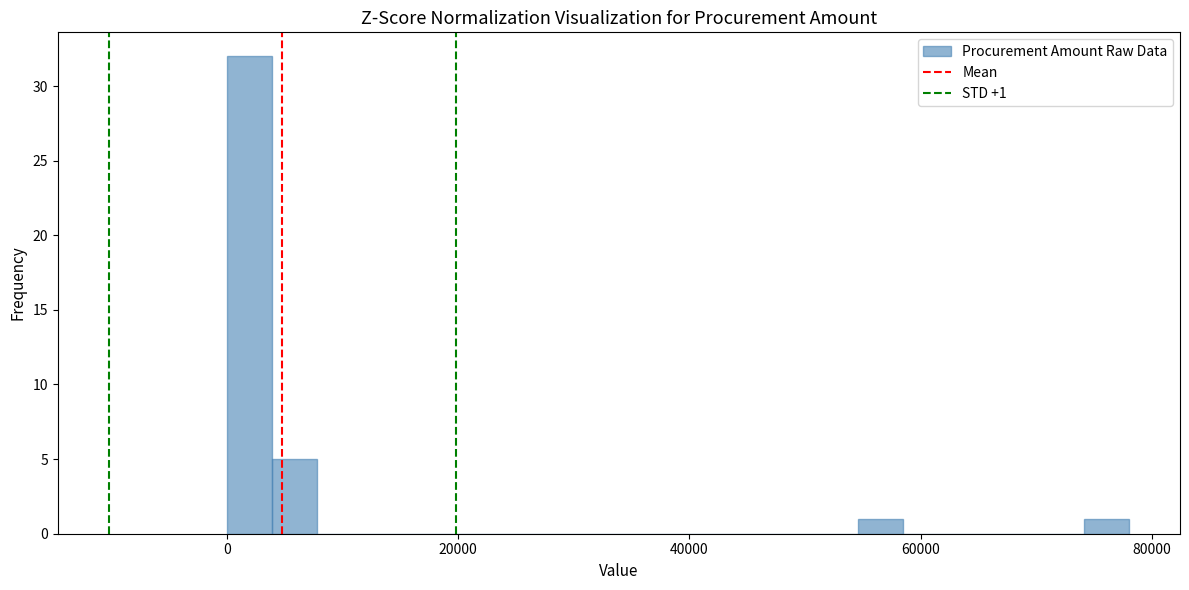

Around what value on the x-axis is the tallest bar? Give the approximate position of its centre, as read against the axis.

2000